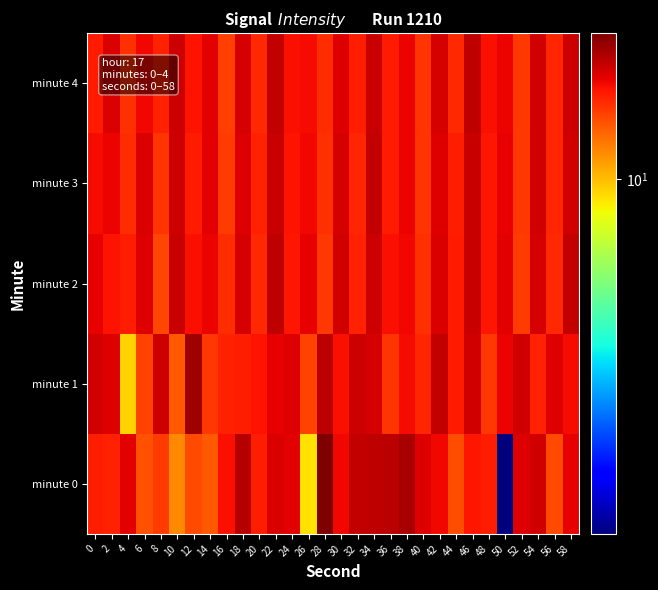

Reading right to left, list all the values displayed in this chart.

minute 0: 58=19.1	56=14.8	54=20.4	52=19.5	50=1.0	48=17.2	46=17.8	44=14.7	42=18.6	40=19.5	38=22.9	36=21.6	34=21.4	32=21.2	30=18.7	28=25.7	26=8.8	24=19.3	22=19.8	20=17.2	18=22.0	16=18.3	14=14.1	12=14.9	10=12.0	8=15.7	6=14.4	4=19.3	2=17.0	0=17.2
minute 1: 58=18.3	56=19.7	54=17.1	52=20.5	50=19.0	48=15.8	46=20.3	44=17.6	42=21.2	40=16.9	38=18.5	36=16.1	34=20.0	32=20.7	30=18.2	28=21.8	26=15.3	24=19.6	22=19.1	20=17.9	18=17.3	16=17.0	14=15.8	12=23.3	10=14.2	8=20.6	6=15.3	4=9.3	2=19.6	0=20.5
minute 2: 58=21.1	56=16.7	54=20.2	52=15.6	50=19.3	48=17.8	46=21.0	44=17.4	42=19.8	40=16.2	38=18.7	36=18.1	34=20.6	32=17.0	30=20.4	28=15.9	26=19.2	24=17.7	22=21.3	20=16.6	18=20.1	16=16.4	14=18.8	12=18.2	10=20.9	8=15.1	6=19.6	4=17.3	2=17.9	0=19.1
minute 3: 58=20.5	56=16.9	54=20.3	52=15.8	50=19.1	48=17.7	46=20.9	44=17.2	42=19.6	40=16.1	38=18.9	36=17.5	34=21.2	32=16.8	30=20.1	28=16.3	26=18.6	24=18.0	22=20.8	20=17.1	18=19.5	16=15.7	14=19.4	12=17.6	10=20.7	8=16.0	6=19.9	4=16.5	2=19.0	0=18.3
minute 4: 58=20.7	56=16.8	54=20.4	52=15.9	50=19.0	48=18.1	46=21.3	44=16.6	42=20.2	40=16.0	38=18.8	36=17.6	34=21.0	32=17.3	30=19.7	28=16.4	26=18.5	24=18.2	22=21.1	20=16.7	18=20.0	16=15.5	14=19.3	12=17.9	10=20.6	8=17.0	6=18.7	4=16.2	2=19.8	0=17.4